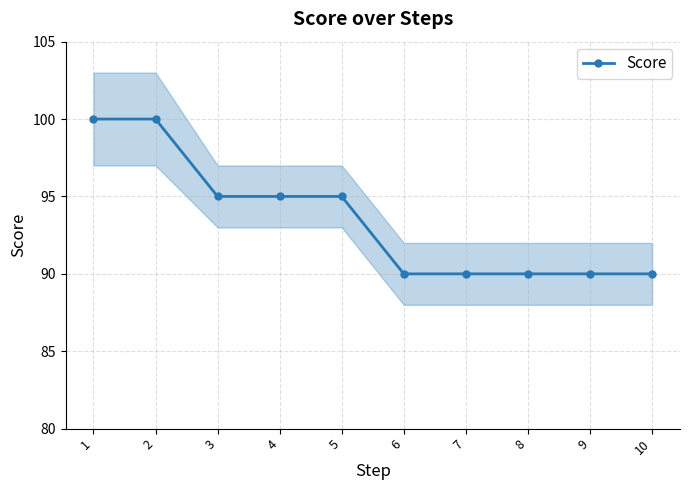

List the labels in order of value, largest first.

1, 2, 3, 4, 5, 6, 7, 8, 9, 10